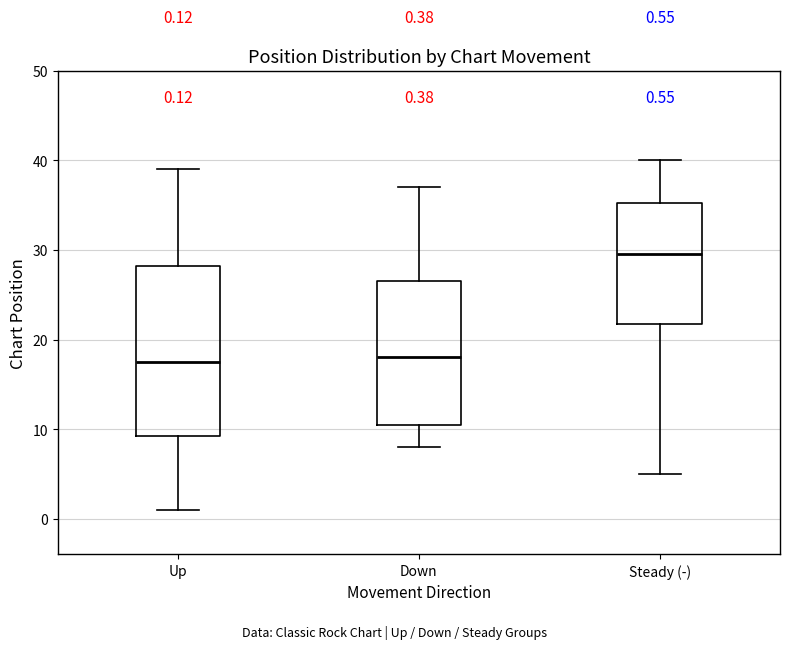

Which box is the tallest, from its lower edge to its upper edge?

Up